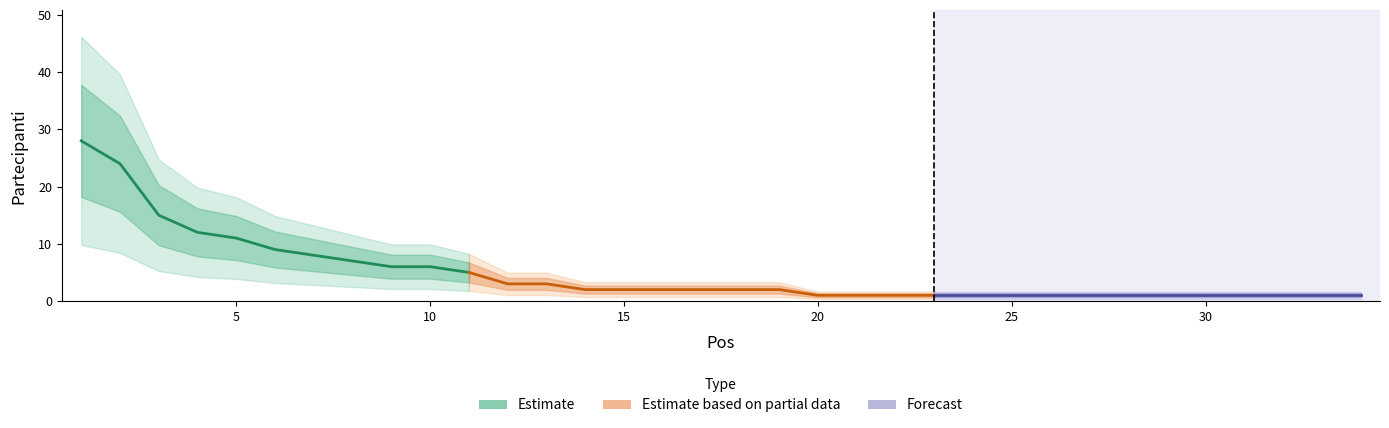

The chart shows a value of 1 at 13. True or false?

False